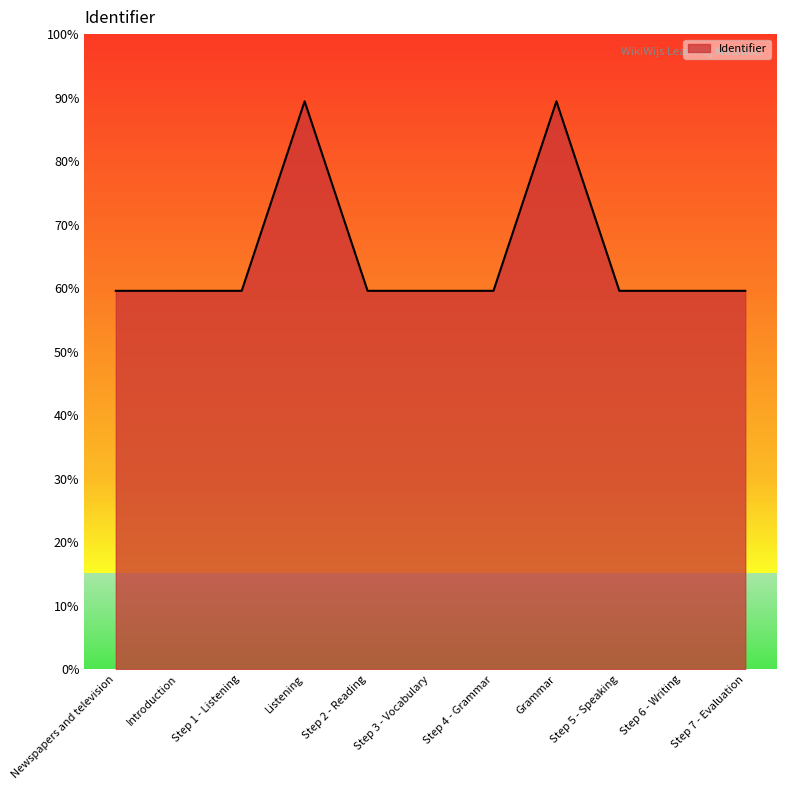

Does the chart display data point markers on the line(s)?

No